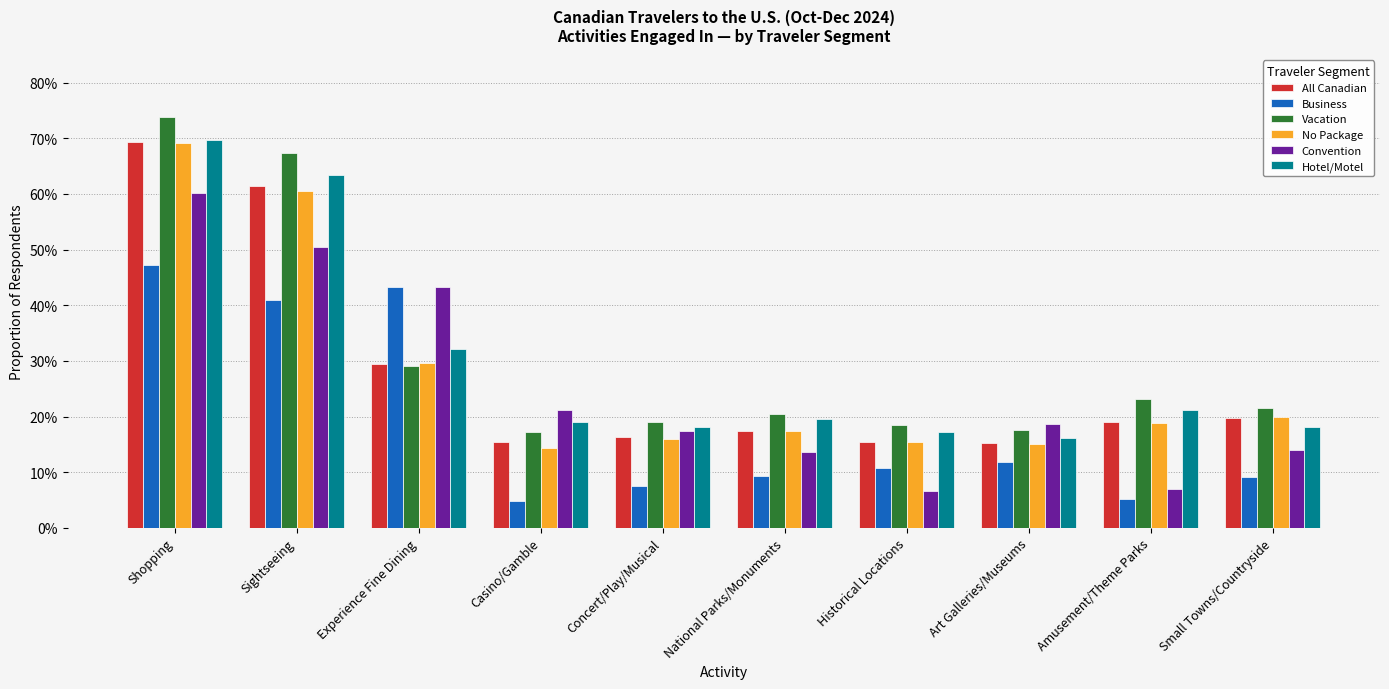

What position from the left is Casino/Gamble?

4